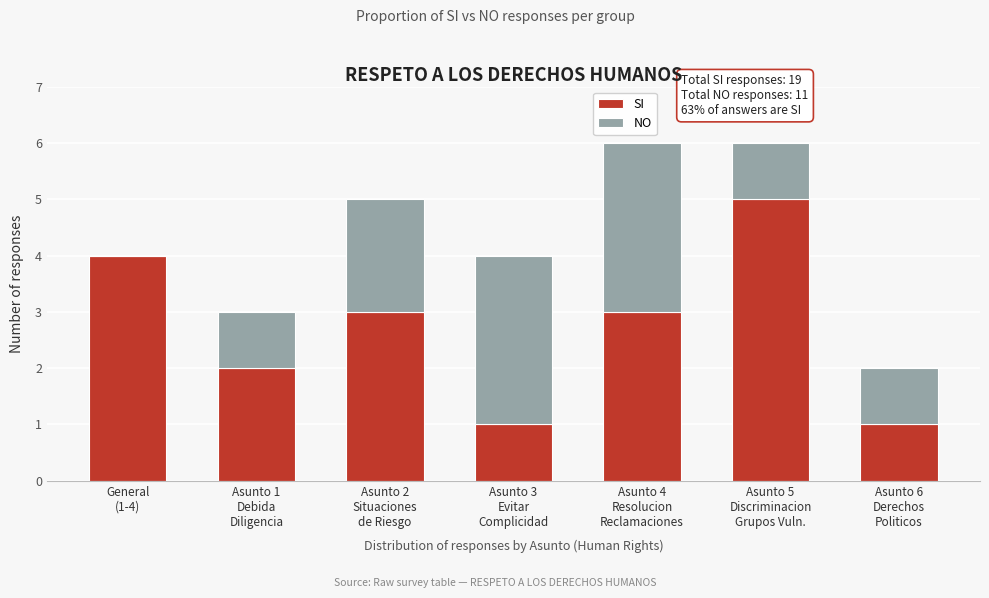

How many data points does each series have?

7